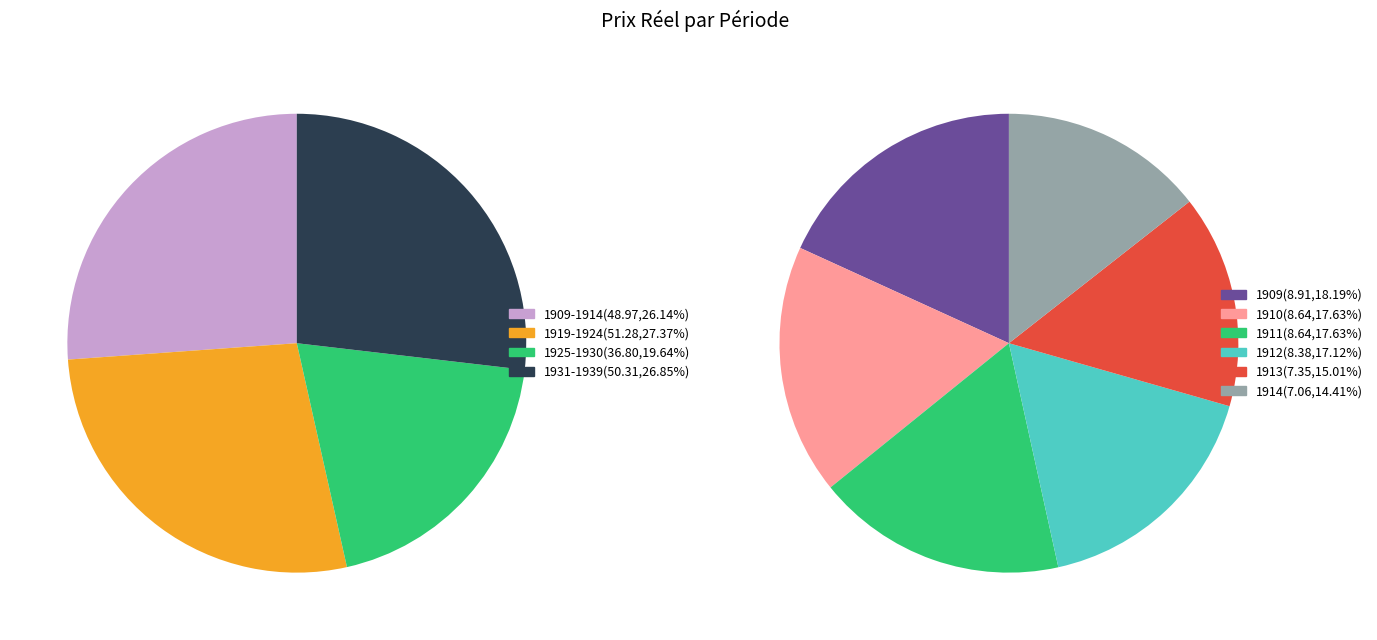

Which slice is the smallest?

1914